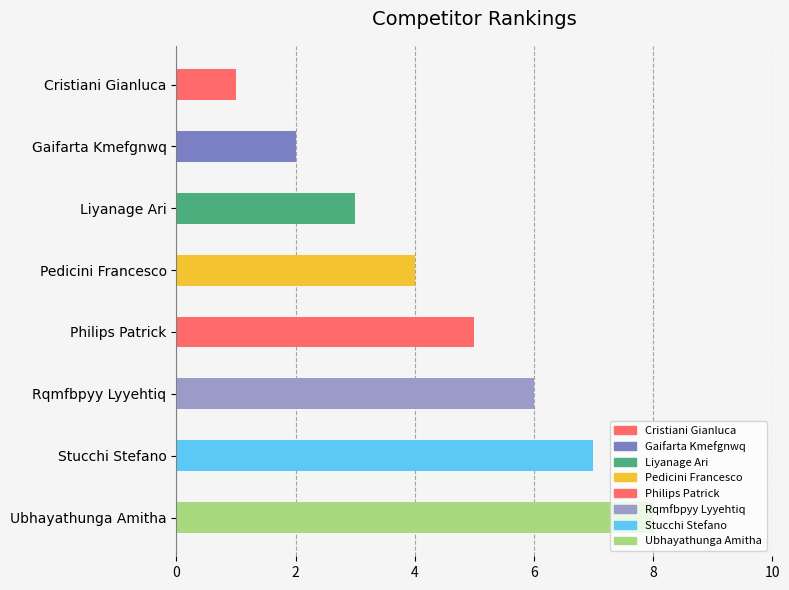

Does the chart contain any negative values?

No